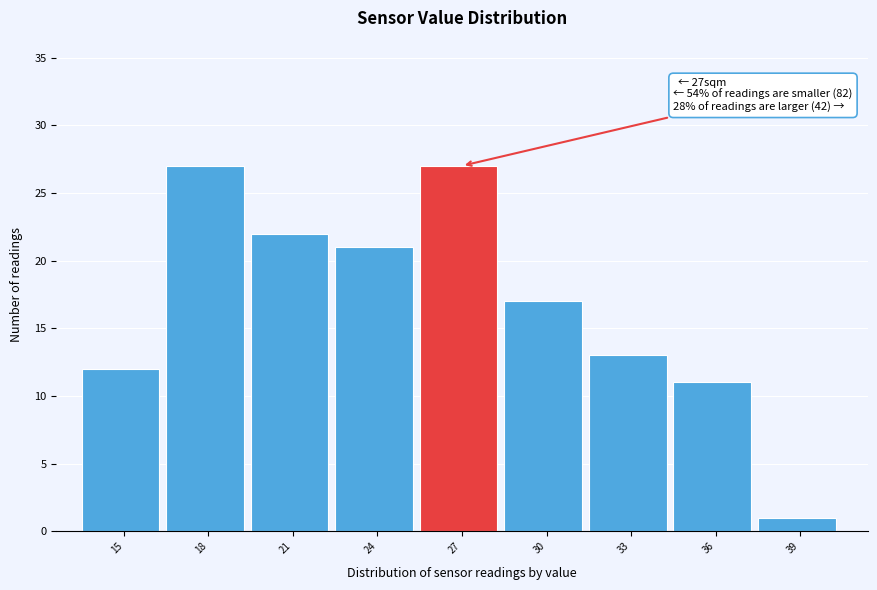

Reading left to right, transcribe all the data shown in this chart.

12	27	22	21	27	17	13	11	1